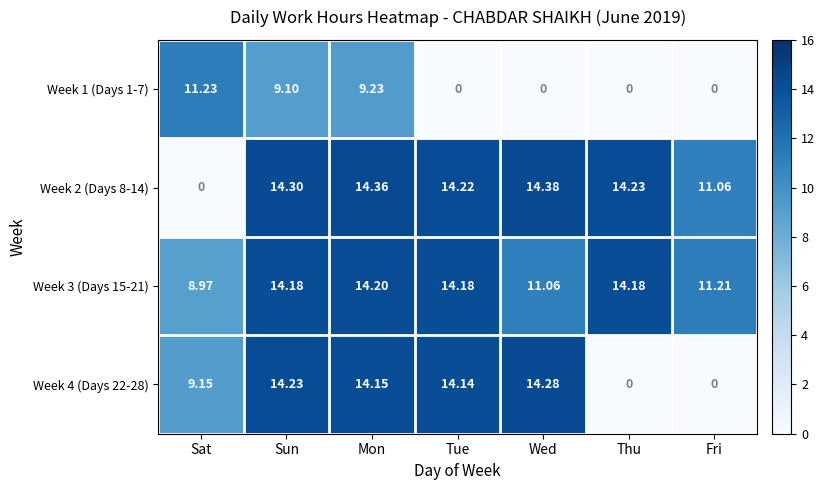

At which label does Week 4 (Days 22-28) first exceed 14?

Sun